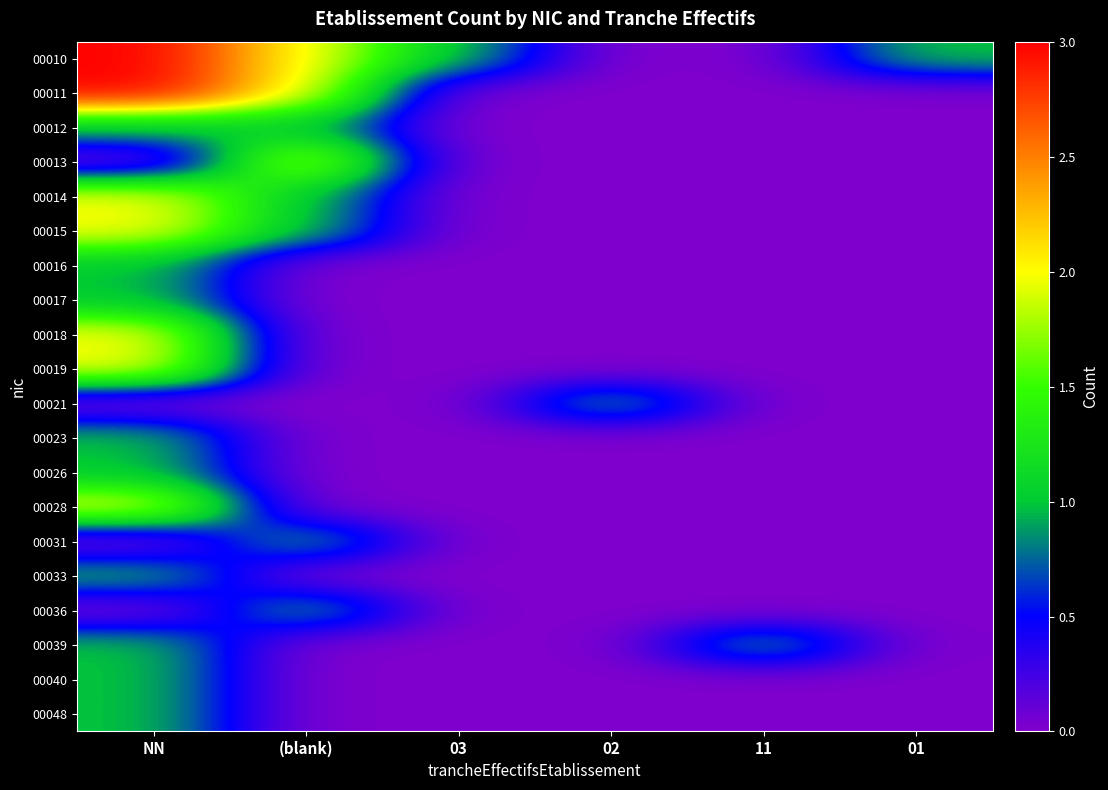

Reading left to right, list all the values displayed in this chart.

00010: NN=3	(blank)=2	03=1	02=0	11=0	01=1
00011: NN=3	(blank)=2	03=0	02=0	11=0	01=0
00012: NN=1	(blank)=1	03=0	02=0	11=0	01=0
00013: NN=0	(blank)=2	03=0	02=0	11=0	01=0
00014: NN=2	(blank)=1	03=0	02=0	11=0	01=0
00015: NN=2	(blank)=1	03=0	02=0	11=0	01=0
00016: NN=1	(blank)=0	03=0	02=0	11=0	01=0
00017: NN=1	(blank)=0	03=0	02=0	11=0	01=0
00018: NN=2	(blank)=0	03=0	02=0	11=0	01=0
00019: NN=2	(blank)=0	03=0	02=0	11=0	01=0
00021: NN=0	(blank)=0	03=0	02=1	11=0	01=0
00023: NN=1	(blank)=0	03=0	02=0	11=0	01=0
00026: NN=1	(blank)=0	03=0	02=0	11=0	01=0
00028: NN=2	(blank)=0	03=0	02=0	11=0	01=0
00031: NN=0	(blank)=1	03=0	02=0	11=0	01=0
00033: NN=1	(blank)=0	03=0	02=0	11=0	01=0
00036: NN=0	(blank)=1	03=0	02=0	11=0	01=0
00039: NN=1	(blank)=0	03=0	02=0	11=1	01=0
00040: NN=1	(blank)=0	03=0	02=0	11=0	01=0
00048: NN=1	(blank)=0	03=0	02=0	11=0	01=0